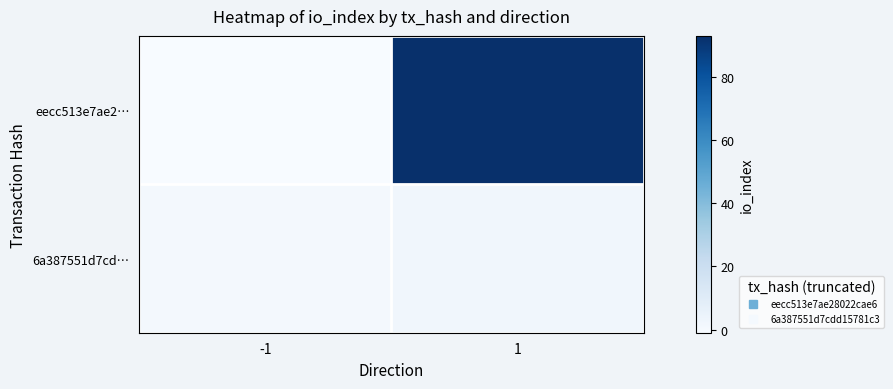

Which label corresponds to the smallest value in the chart?

-1